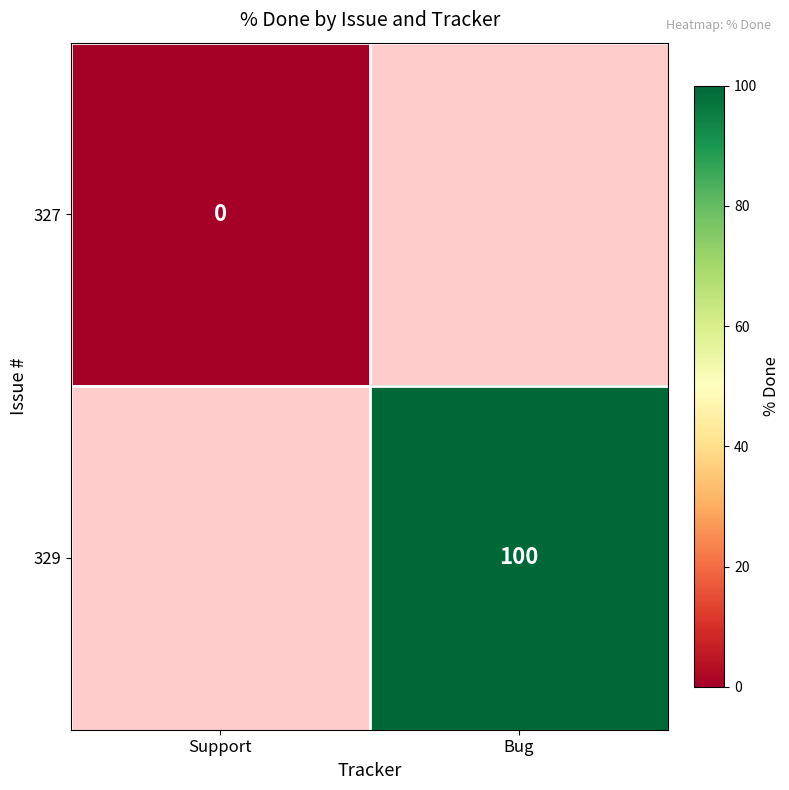

The value of 329 at Bug is 22. True or false?

False